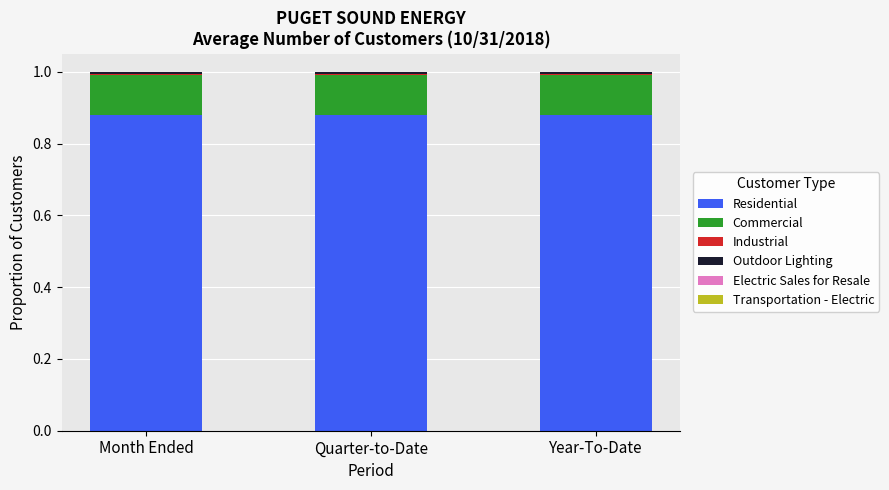

Is it true that Residential equals 0.3 at Year-To-Date?

False